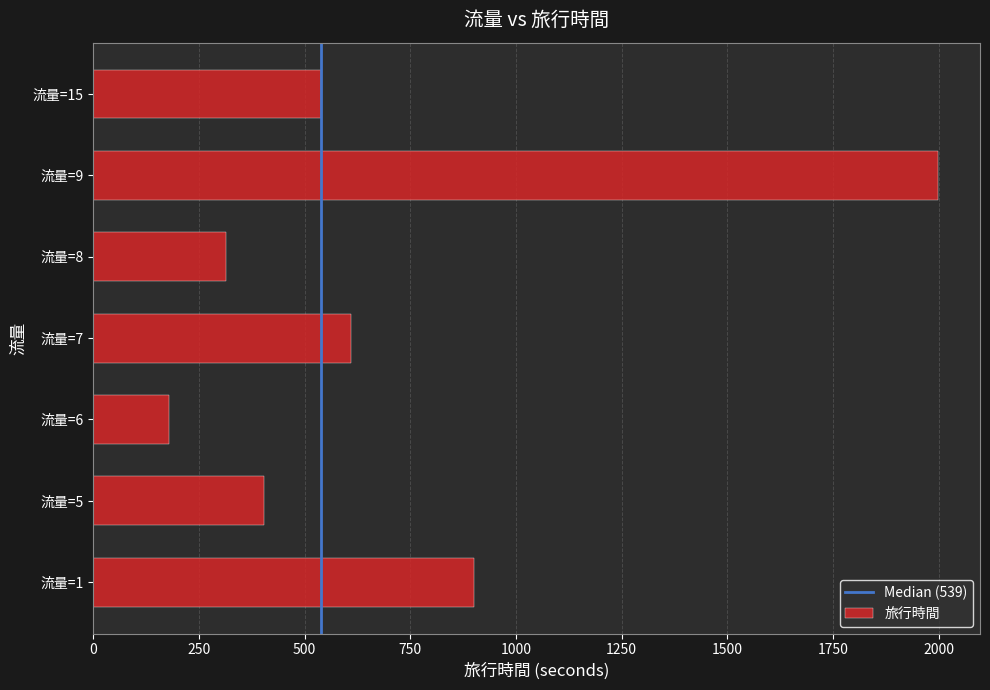

Rank the categories by value from highest to lowest.

流量=9, 流量=1, 流量=7, 流量=15, 流量=5, 流量=8, 流量=6